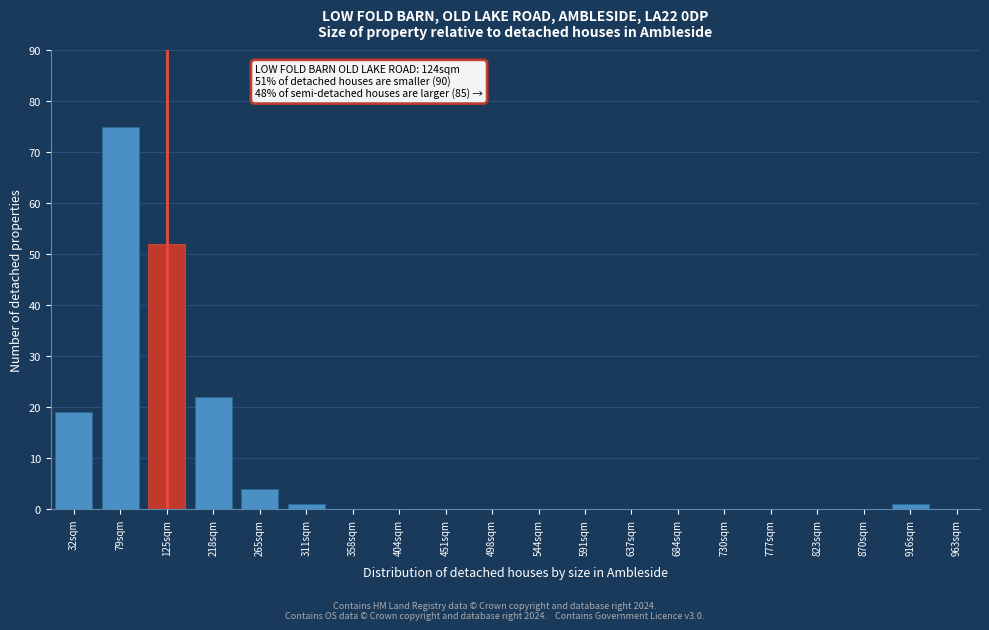

Reading left to right, transcribe all the data shown in this chart.

32sqm=19	79sqm=75	125sqm=52	218sqm=22	265sqm=4	311sqm=1	358sqm=0	404sqm=0	451sqm=0	498sqm=0	544sqm=0	591sqm=0	637sqm=0	684sqm=0	730sqm=0	777sqm=0	823sqm=0	870sqm=0	916sqm=1	963sqm=0